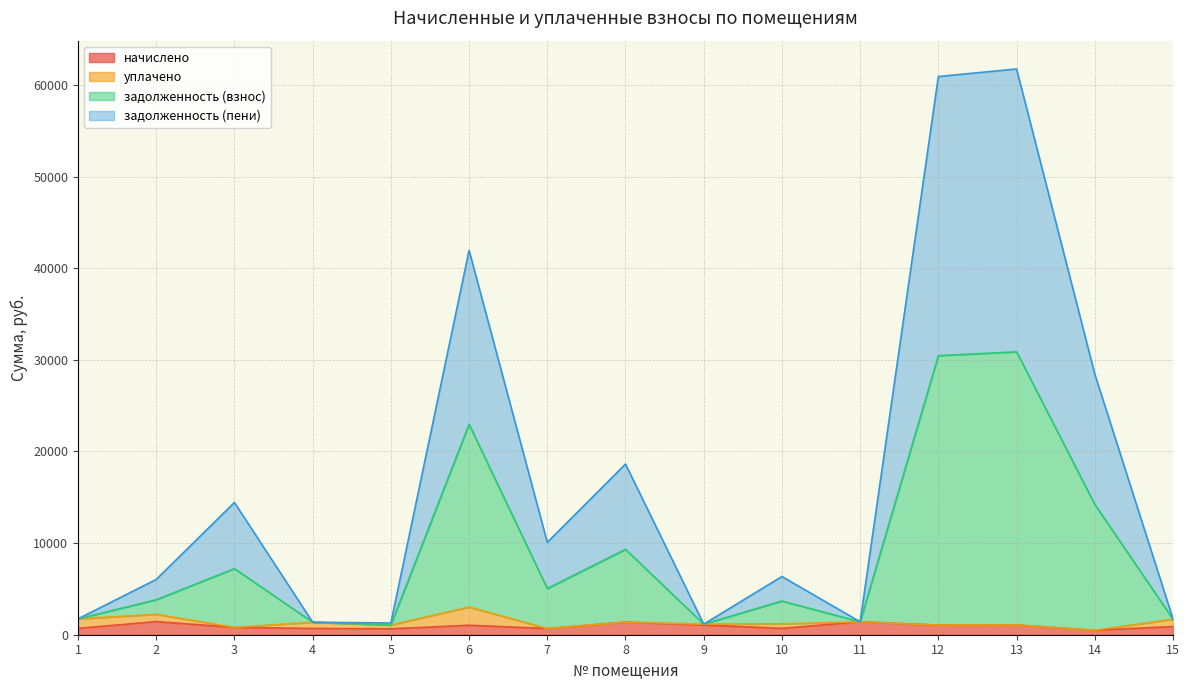

Which series has the largest total across all categories?

задолженность (взнос)